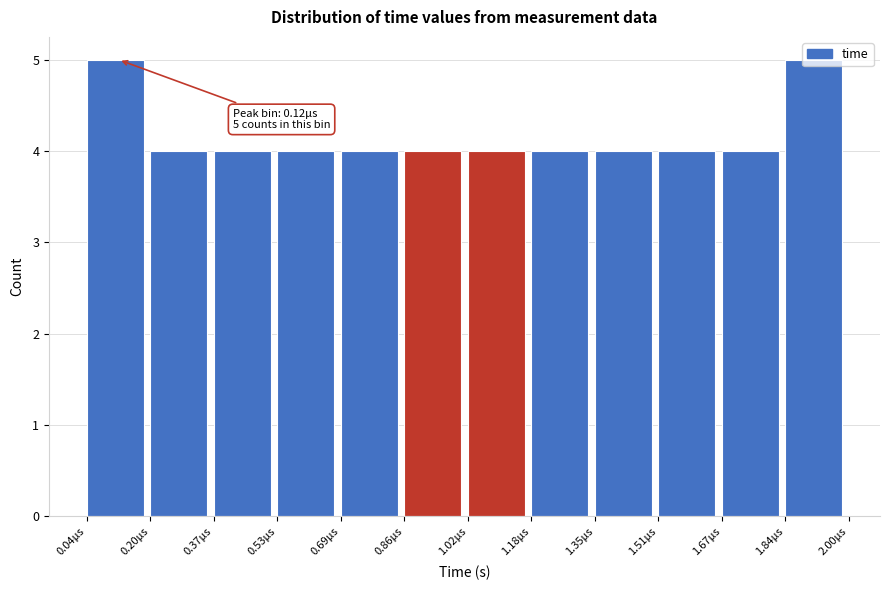

True or false: the data shows 6 at 1.67µs.

False